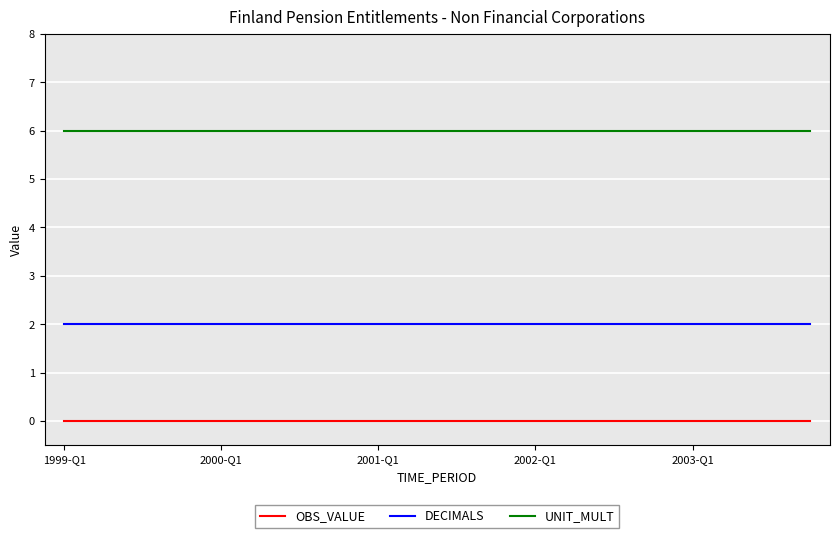

What is the greatest value displayed?

6